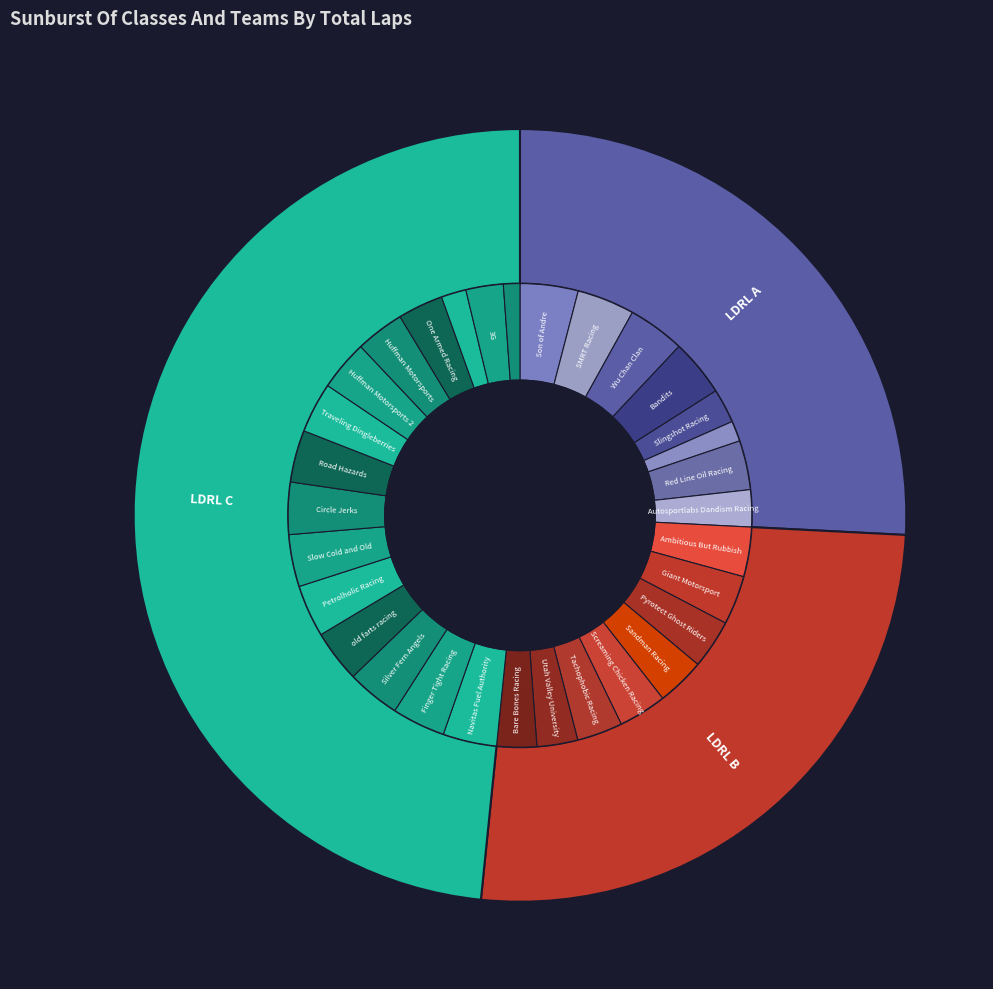

To the nearest percent, what portion does LDRL A represent?

26%